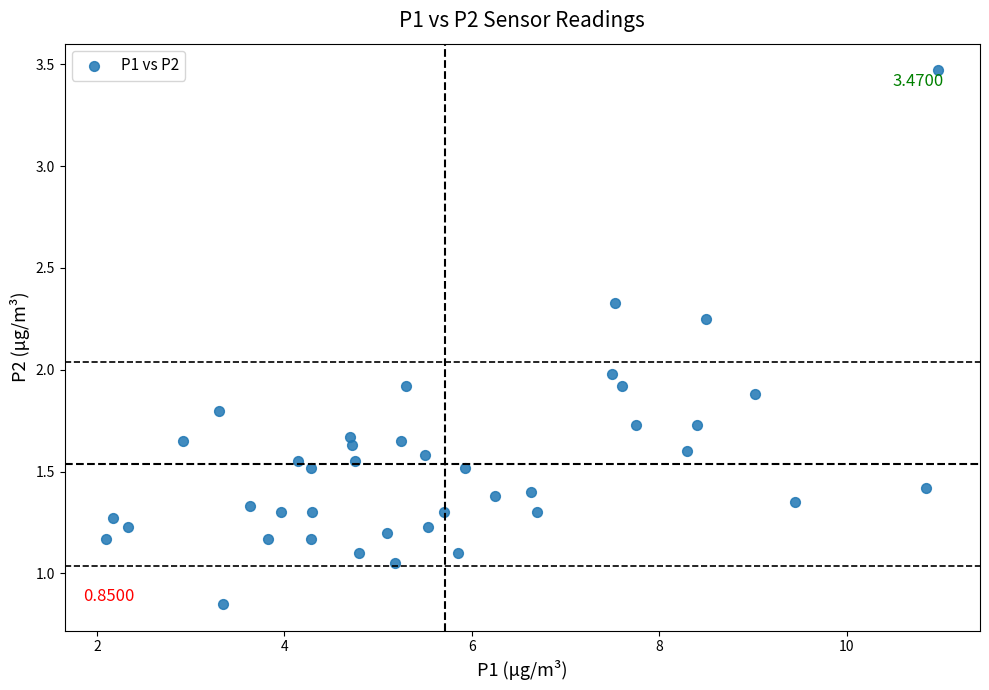

What is the range of Y values (max minus min)?

2.6